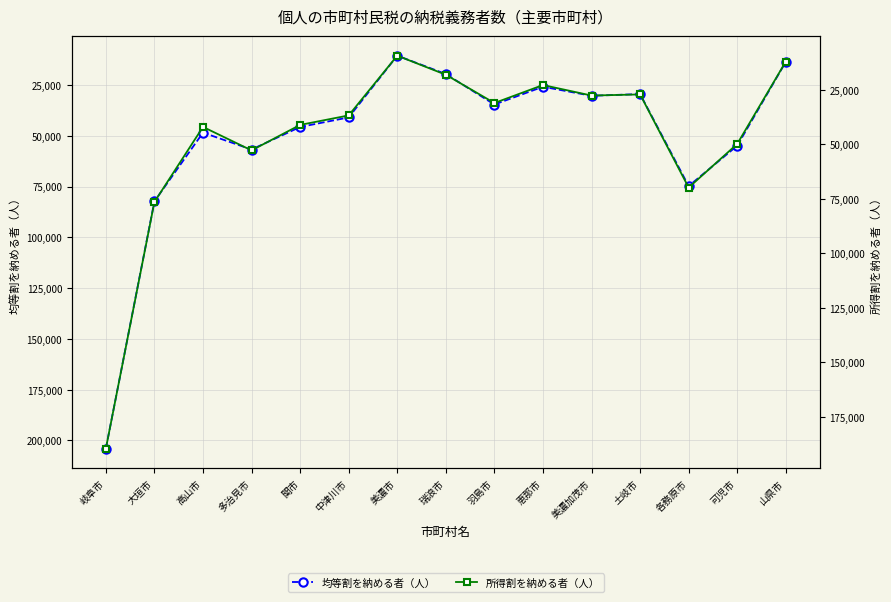

At which label does 均等割を納める者（人） reach its peak?

岐阜市